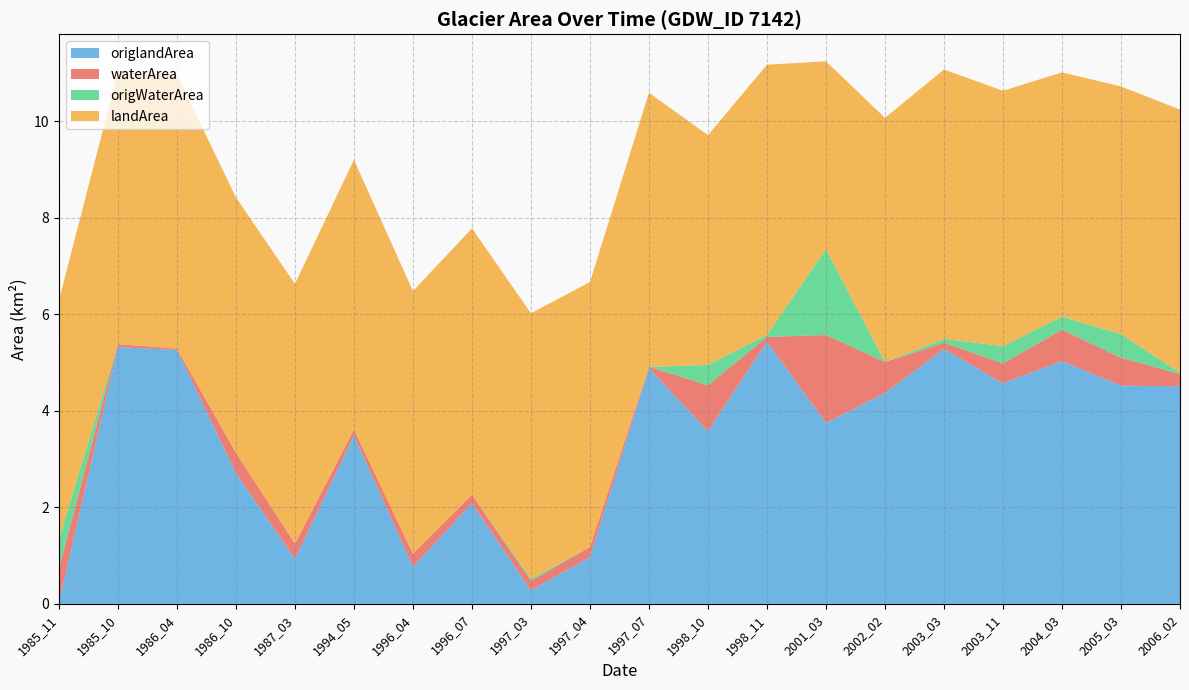

Reading right to left, list all the values displayed in this chart.

waterArea: 2006_02=0.2	2005_03=0.6	2004_03=0.7	2003_11=0.4	2003_03=0.1	2002_02=0.6	2001_03=1.8	1998_11=0.1	1998_10=0.9	1997_07=0.0	1997_04=0.2	1997_03=0.2	1996_07=0.2	1996_04=0.3	1994_05=0.1	1987_03=0.3	1986_10=0.4	1986_04=0.0	1985_10=0.1	1985_11=0.7
landArea: 2006_02=5.5	2005_03=5.1	2004_03=5.1	2003_11=5.3	2003_03=5.6	2002_02=5.1	2001_03=3.9	1998_11=5.6	1998_10=4.8	1997_07=5.7	1997_04=5.5	1997_03=5.5	1996_07=5.5	1996_04=5.4	1994_05=5.6	1987_03=5.4	1986_10=5.3	1986_04=5.7	1985_10=5.6	1985_11=5.0
origWaterArea: 2006_02=0.0	2005_03=0.5	2004_03=0.3	2003_11=0.4	2003_03=0.1	2002_02=0.0	2001_03=1.8	1998_11=0.0	1998_10=0.4	1997_07=0.0	1997_04=0.0	1997_03=0.0	1996_07=0.0	1996_04=0.0	1994_05=0.0	1987_03=0.0	1986_10=0.0	1986_04=0.0	1985_10=0.0	1985_11=0.6
origlandArea: 2006_02=4.5	2005_03=4.5	2004_03=5.0	2003_11=4.6	2003_03=5.3	2002_02=4.4	2001_03=3.8	1998_11=5.4	1998_10=3.6	1997_07=4.9	1997_04=1.0	1997_03=0.3	1996_07=2.1	1996_04=0.8	1994_05=3.5	1987_03=0.9	1986_10=2.7	1986_04=5.3	1985_10=5.3	1985_11=0.0